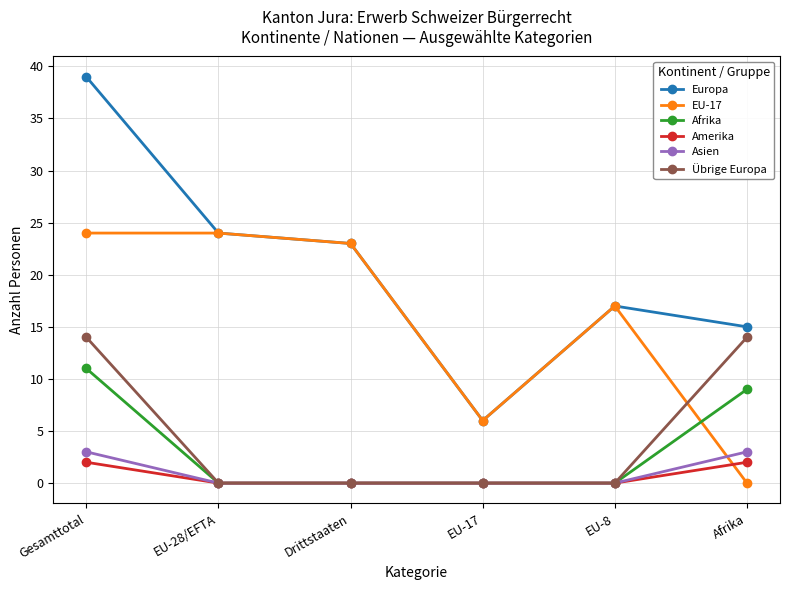

True or false: Asien and Europa cross at least once.

False